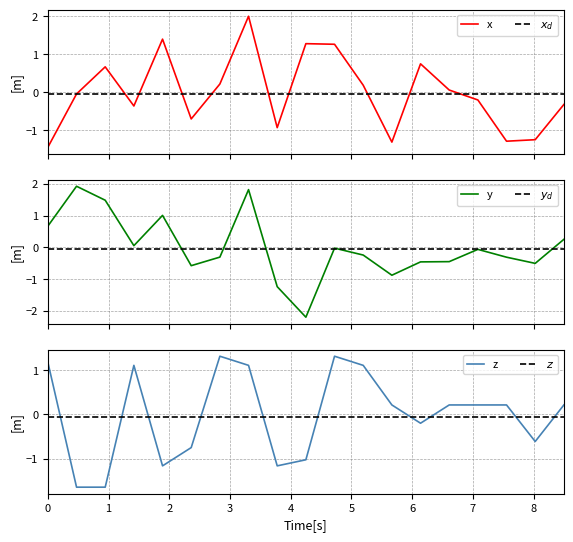

What is the highest value of the x series?

2.0